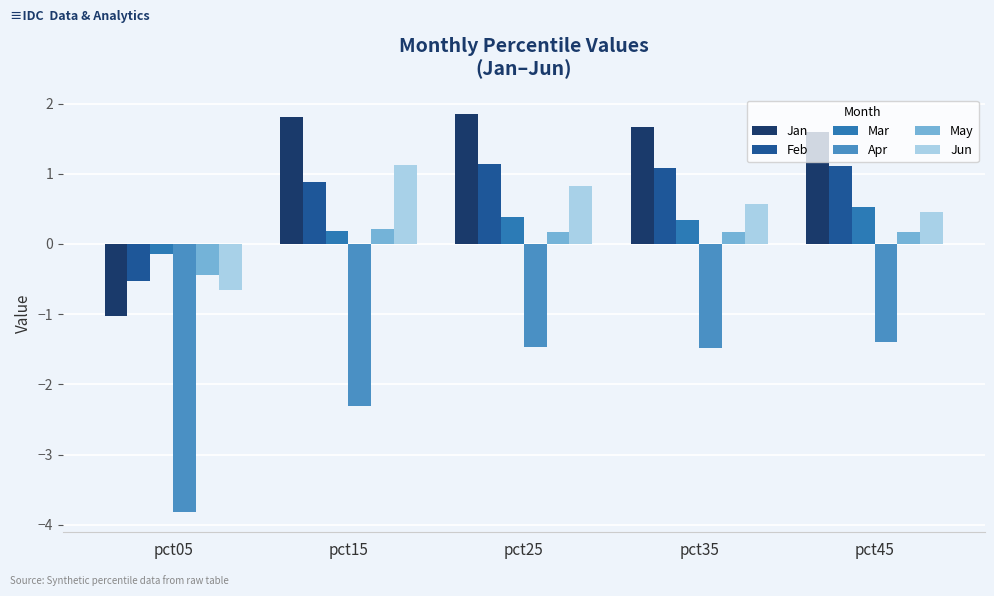

At pct45, list the series in order from smallest to largest.

Apr, May, Jun, Mar, Feb, Jan